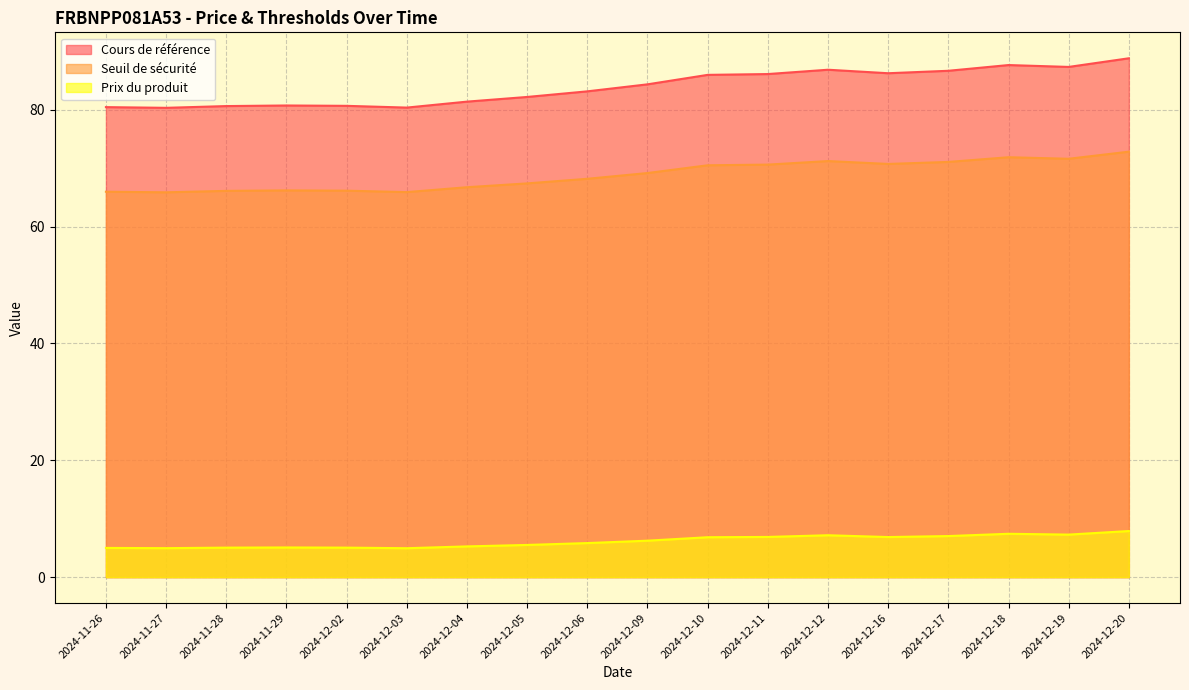

Reading right to left, extract all data points from this chart.

Cours de référence: 2024-12-20=88.8	2024-12-19=87.3	2024-12-18=87.6	2024-12-17=86.7	2024-12-16=86.2	2024-12-12=86.8	2024-12-11=86.1	2024-12-10=86.0	2024-12-09=84.3	2024-12-06=83.1	2024-12-05=82.2	2024-12-04=81.4	2024-12-03=80.4	2024-12-02=80.7	2024-11-29=80.7	2024-11-28=80.6	2024-11-27=80.3	2024-11-26=80.4
Seuil de sécurité: 2024-12-20=72.8	2024-12-19=71.6	2024-12-18=71.9	2024-12-17=71.1	2024-12-16=70.7	2024-12-12=71.2	2024-12-11=70.6	2024-12-10=70.5	2024-12-09=69.2	2024-12-06=68.2	2024-12-05=67.4	2024-12-04=66.7	2024-12-03=65.9	2024-12-02=66.1	2024-11-29=66.2	2024-11-28=66.1	2024-11-27=65.9	2024-11-26=66.0
Prix du produit: 2024-12-20=7.9	2024-12-19=7.3	2024-12-18=7.4	2024-12-17=7.0	2024-12-16=6.9	2024-12-12=7.2	2024-12-11=6.9	2024-12-10=6.8	2024-12-09=6.2	2024-12-06=5.8	2024-12-05=5.5	2024-12-04=5.3	2024-12-03=5.0	2024-12-02=5.0	2024-11-29=5.1	2024-11-28=5.0	2024-11-27=5.0	2024-11-26=5.0